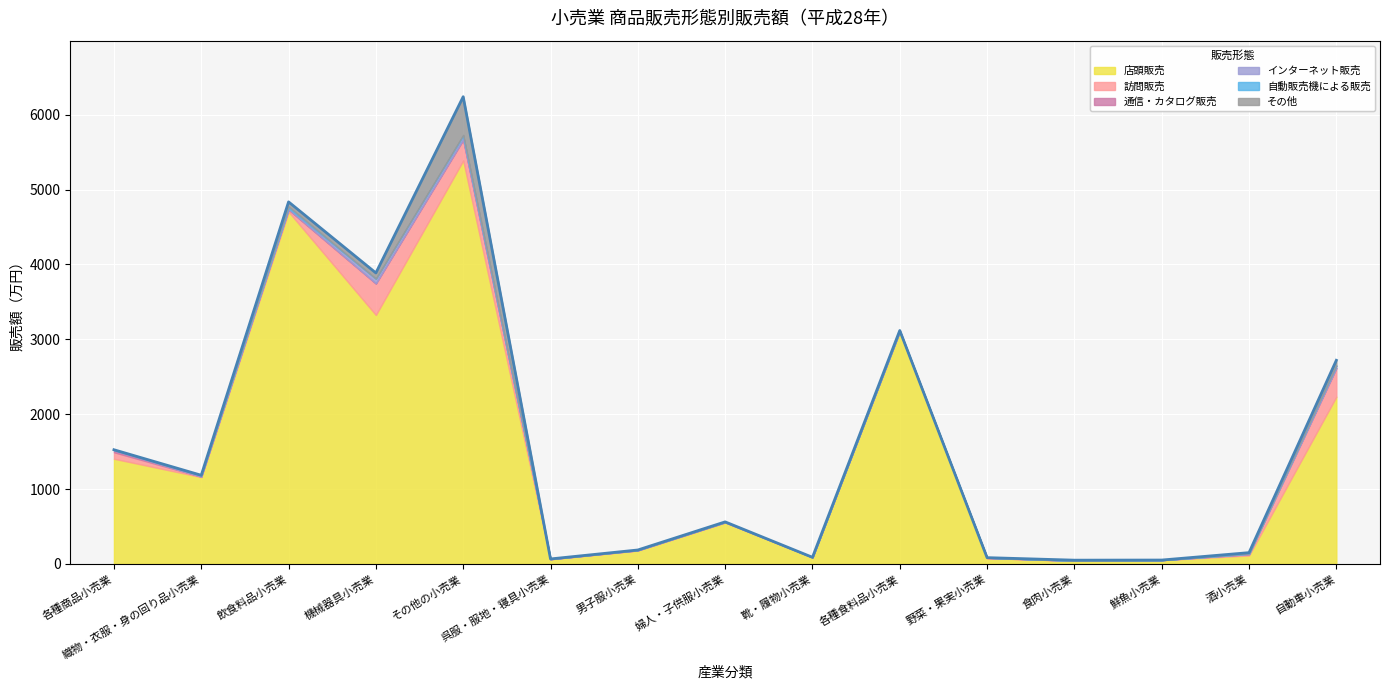

At which category does the chart reach its minimum across all series?

食肉小売業